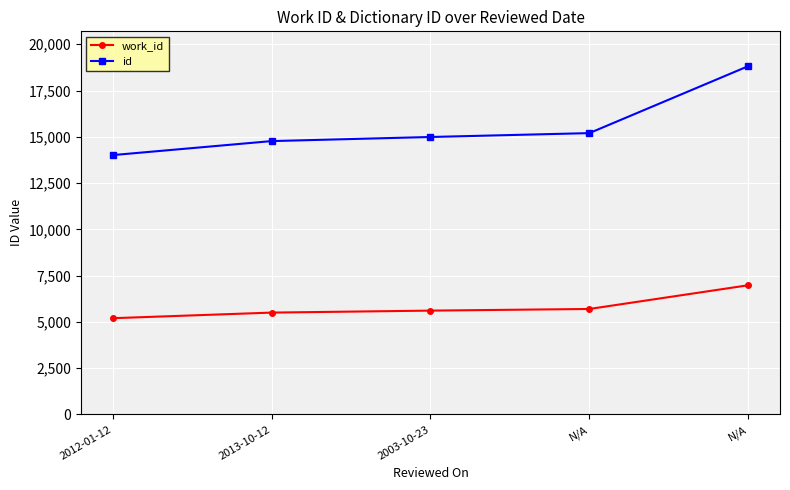

Is the value of id at 2013-10-12 greater than the value of work_id at N/A?

Yes